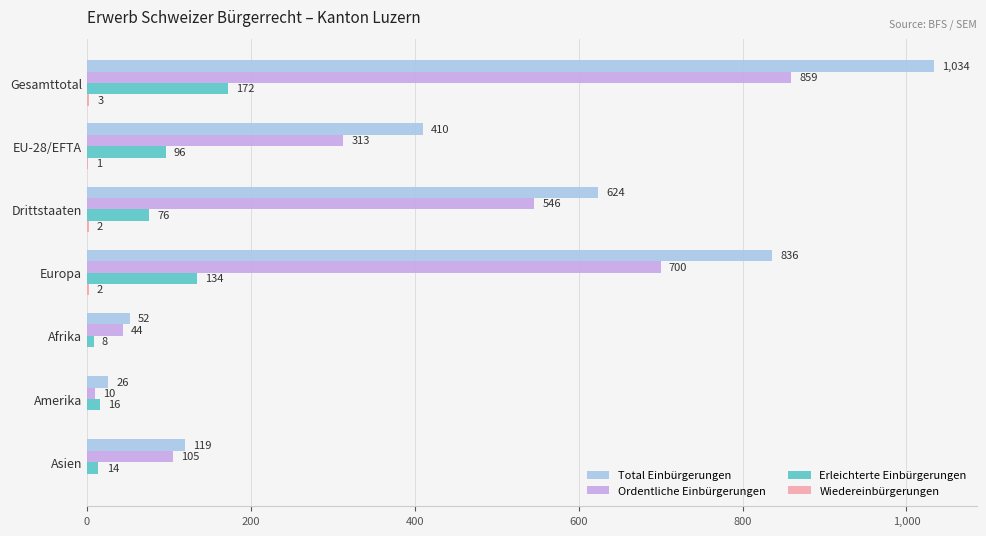

True or false: Total Einbürgerungen has a value of 16 at Afrika.

False